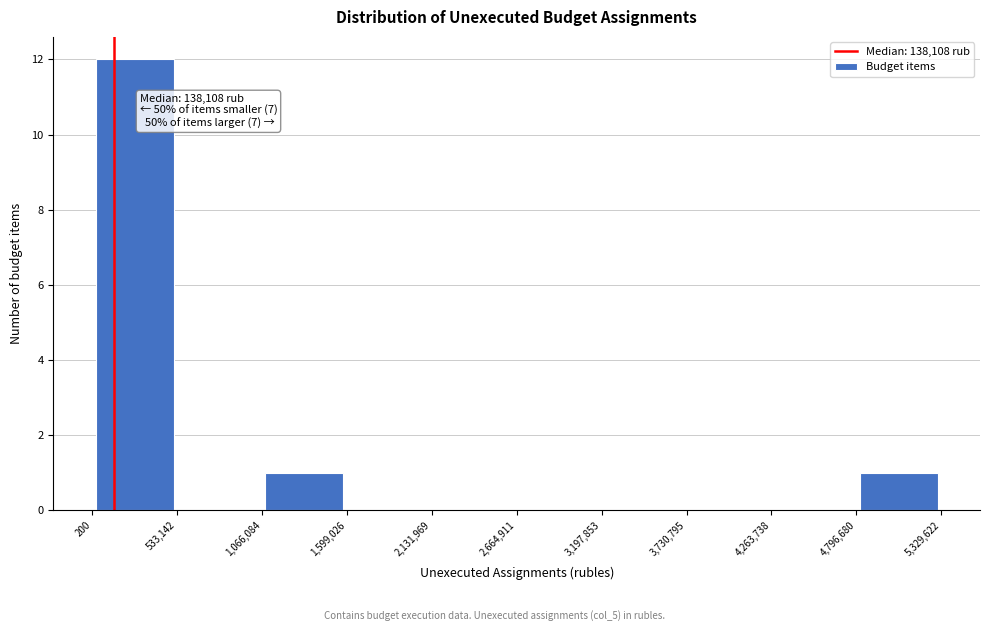

Over which range of the x-axis is the bar tallest?

200 to 533,142